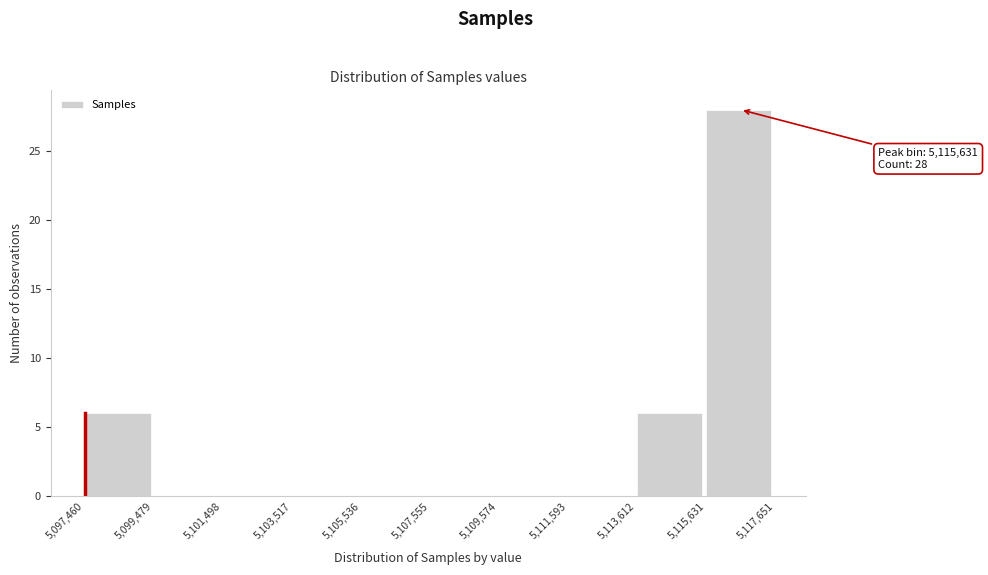

Over which range of the x-axis is the bar tallest?

5,115,631 to 5,117,651